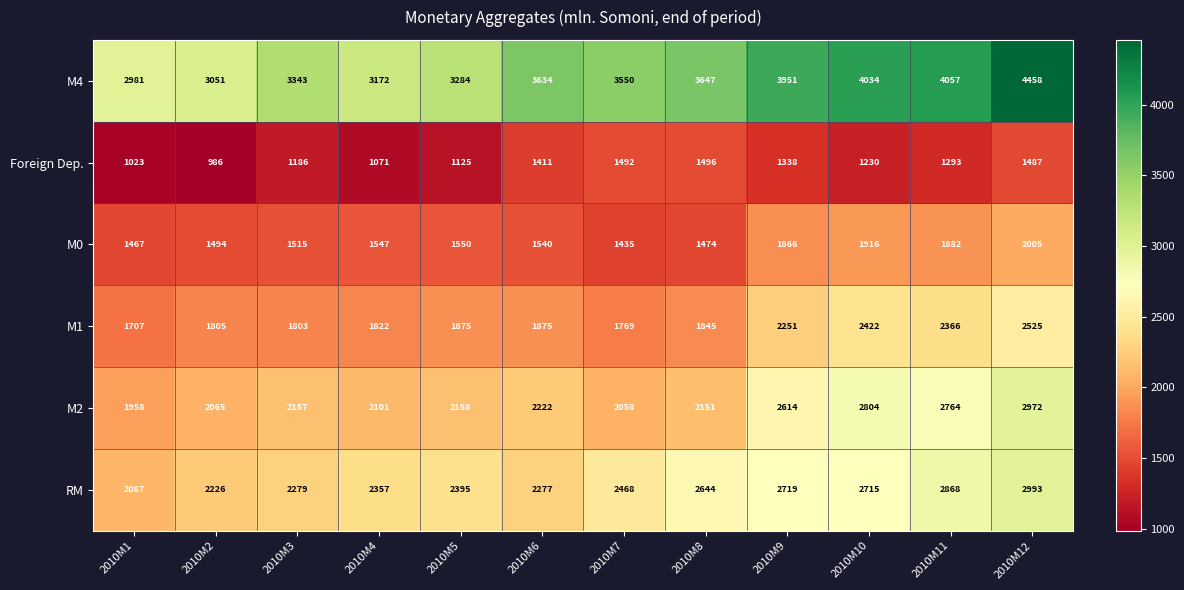

True or false: М2 has a value of 2972 at 2010M12.

True